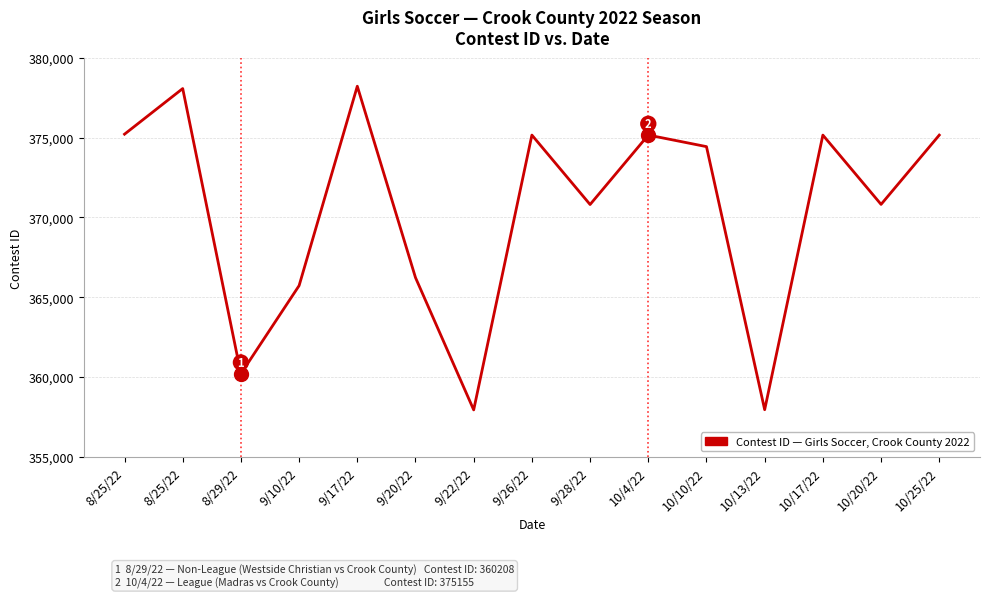

What is the change in value from 9/28/22 to 10/17/22?

+4347